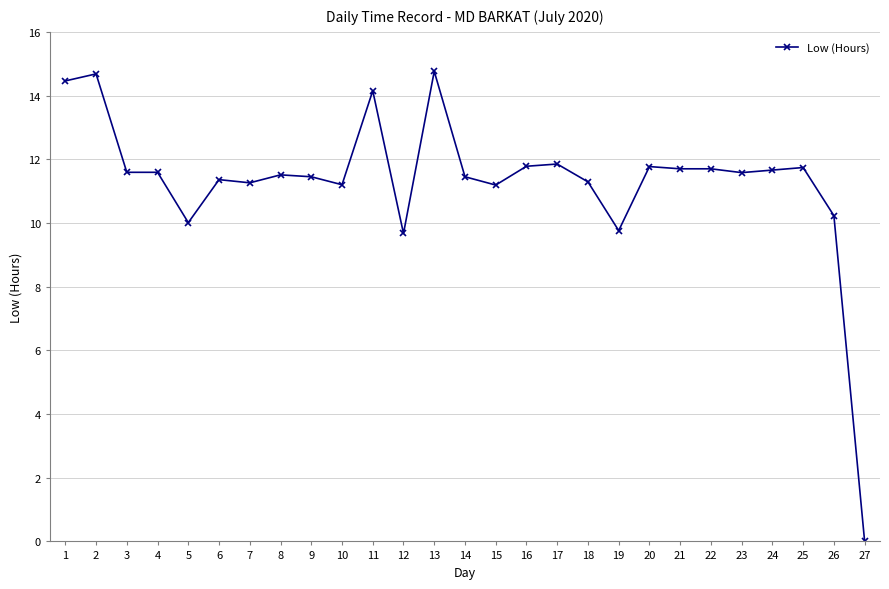

Is it true that the value at 4 is 11.6?

True